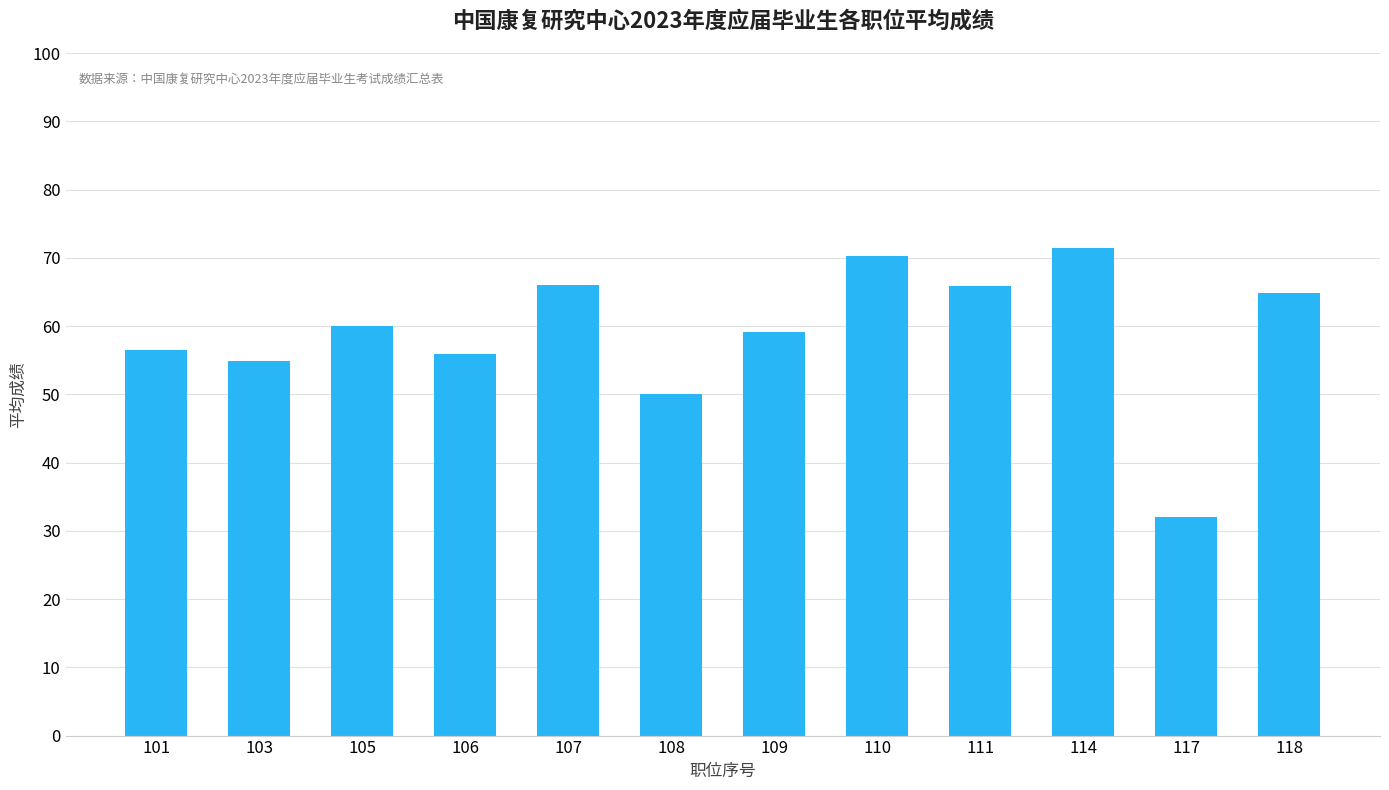

Between 111 and 101, which is larger?

111